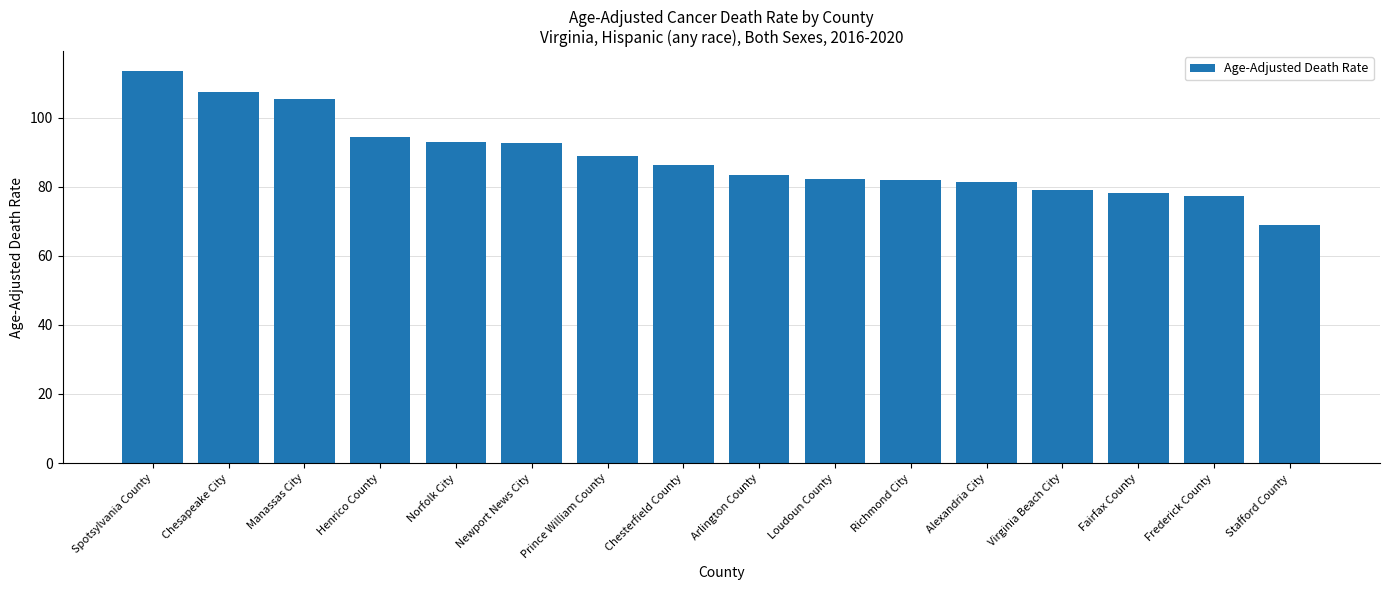

Is it true that the value at Henrico County is 94.5?

True